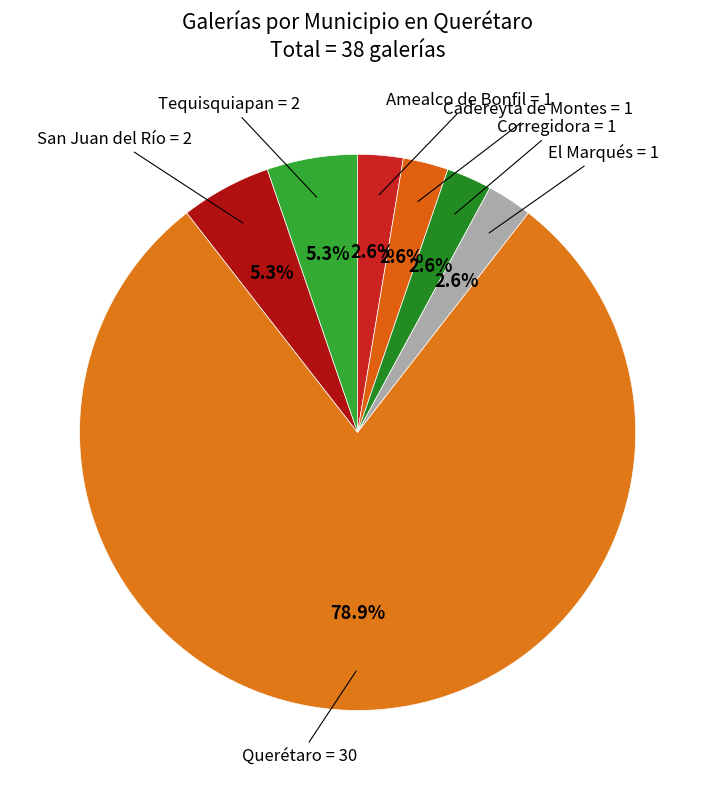

How many slices are in this pie chart?

7